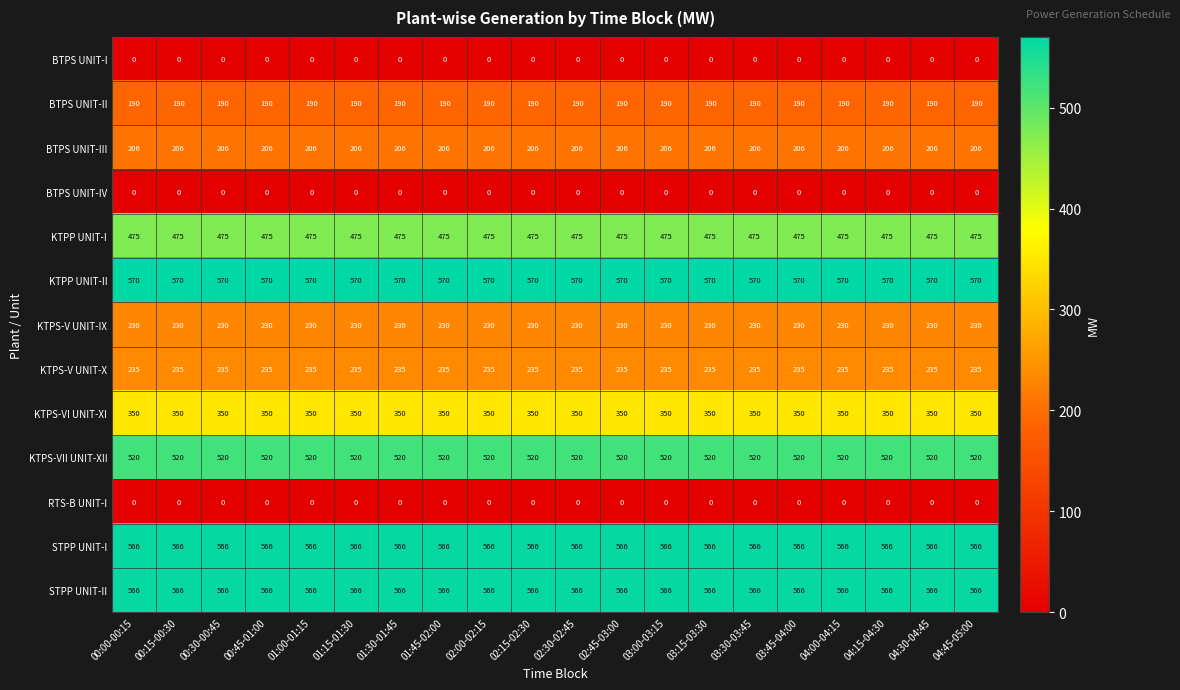

At how many categories does at least one series exceed 296?

20